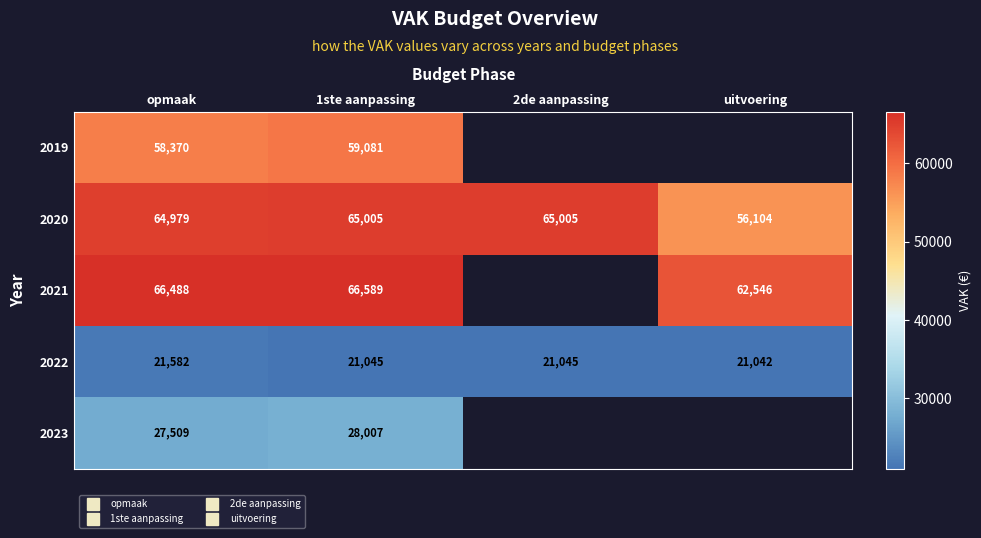

At which category does the chart reach its minimum across all series?

uitvoering